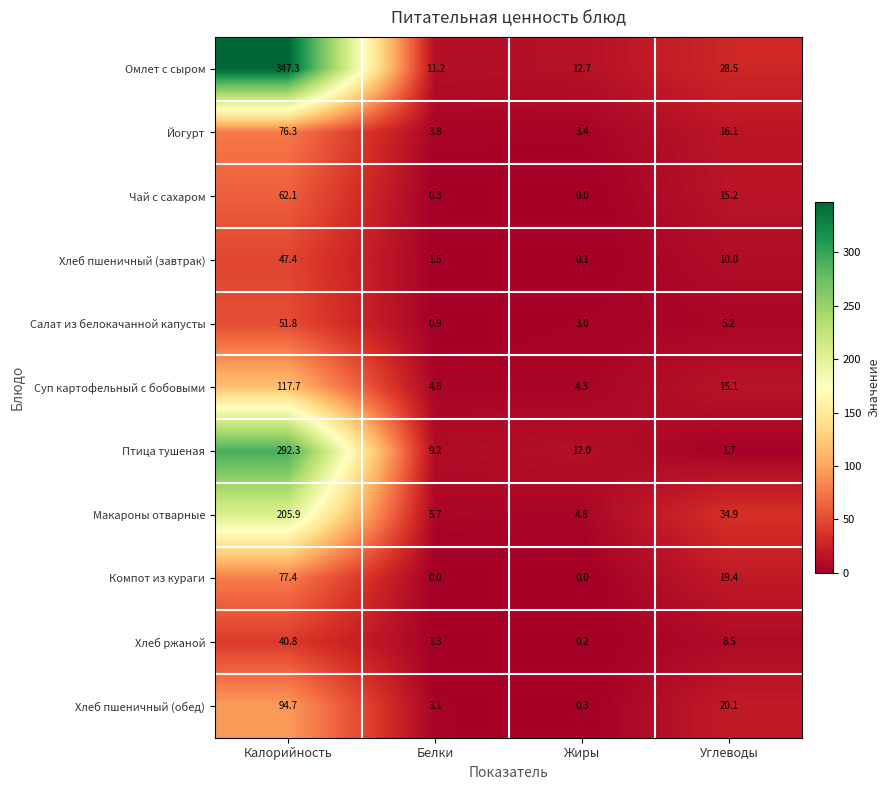

What is the spread (max minus min) of values at Калорийность?

306.5